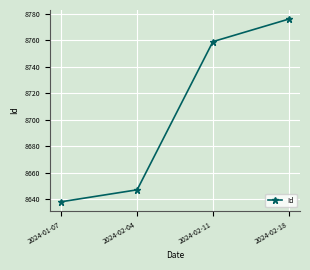

List the labels in order of value, largest first.

2024-02-18, 2024-02-11, 2024-02-04, 2024-01-07